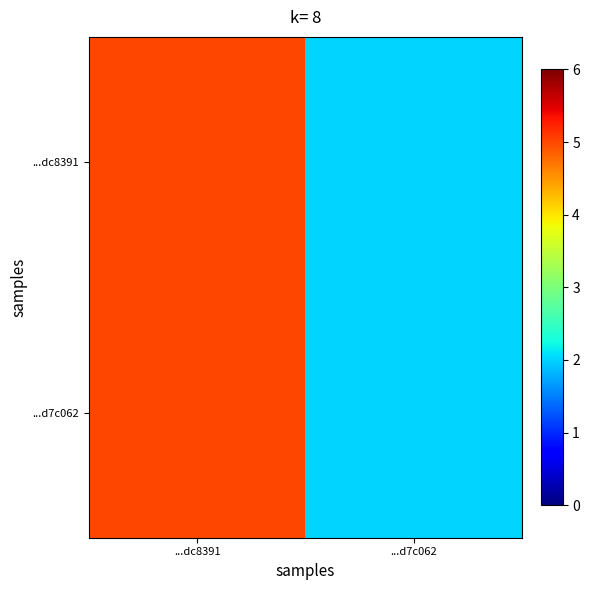

What is the minimum value shown in the chart?

2